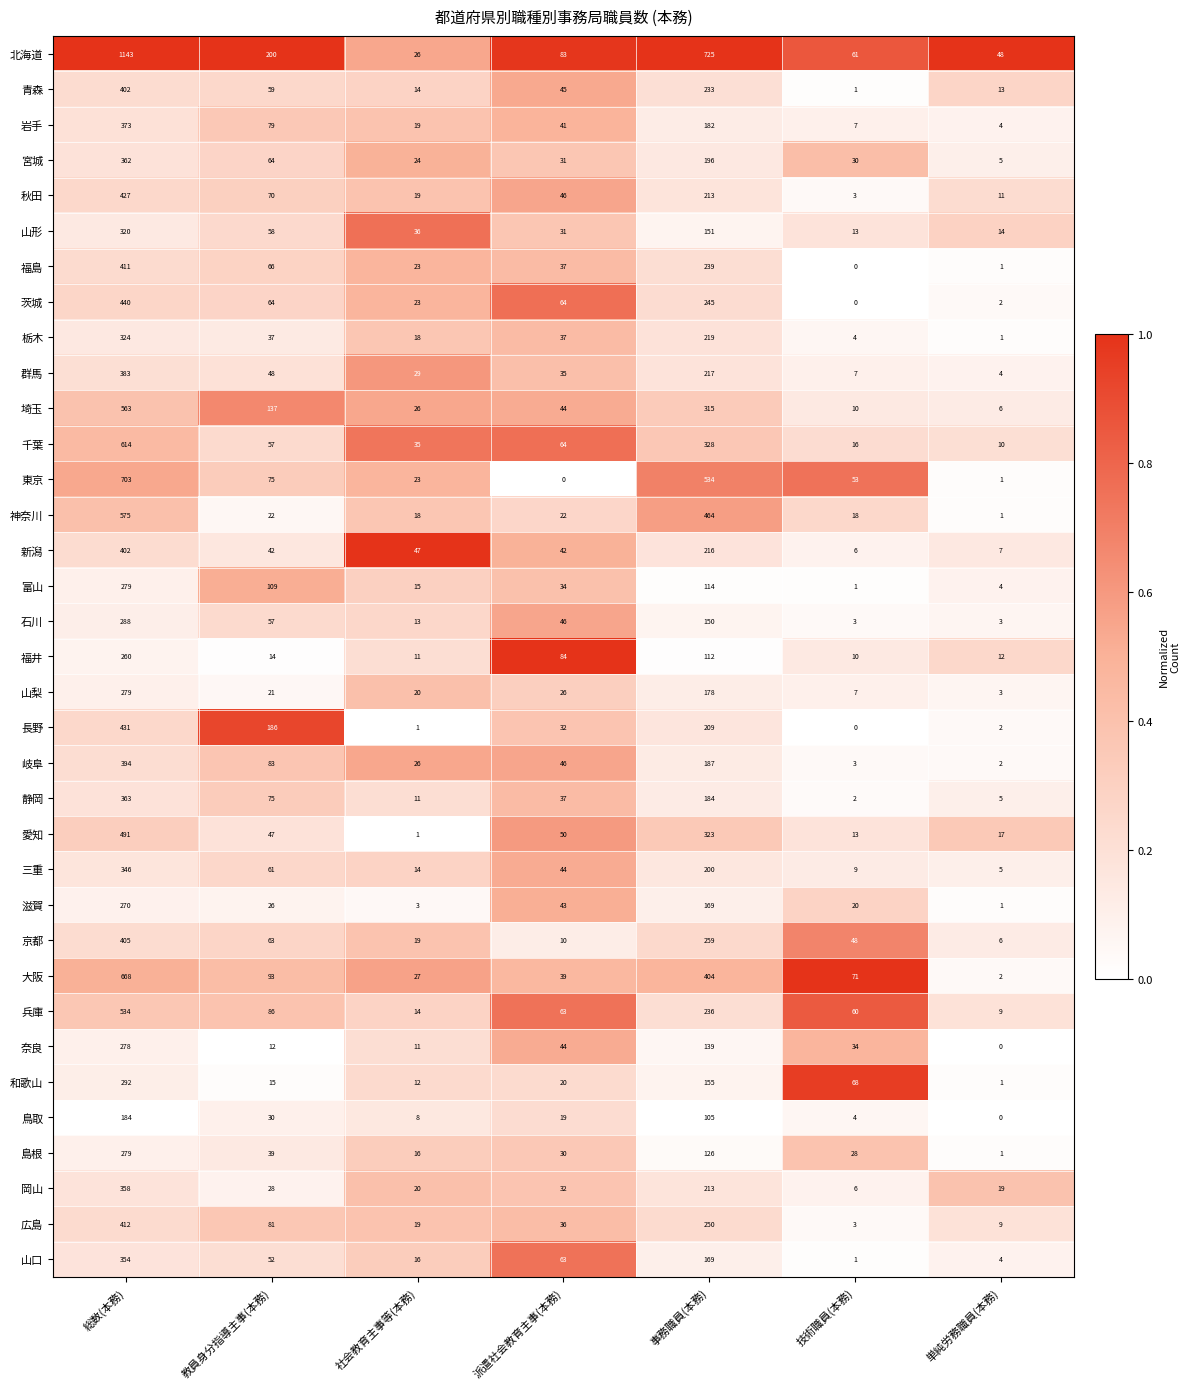

Is it true that 宮城 equals 24 at 社会教育主事等(本務)?

True